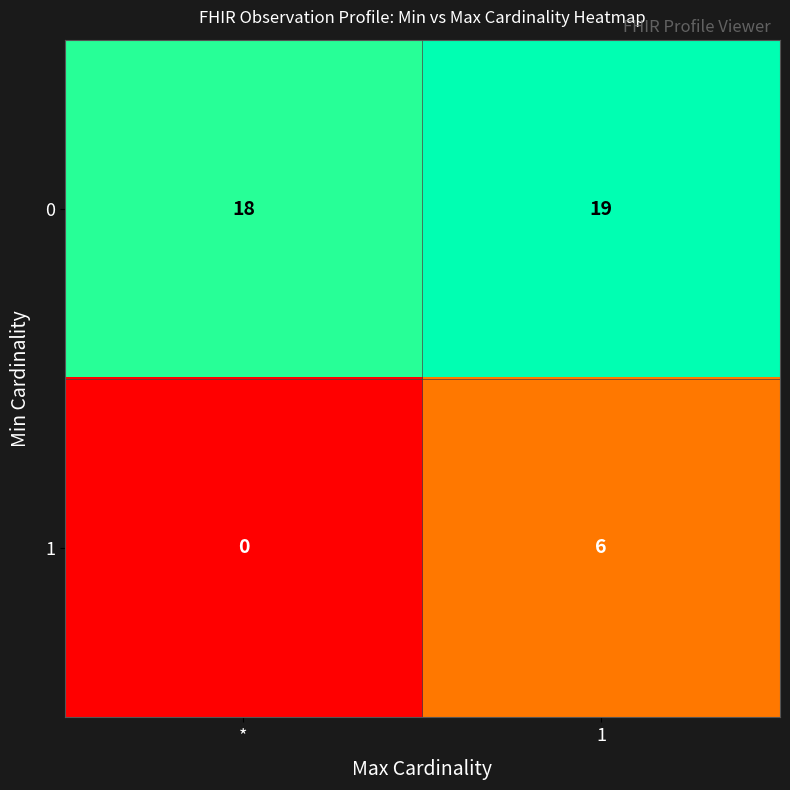

Rank the series by their maximum value, from lowest to highest.

1, 0